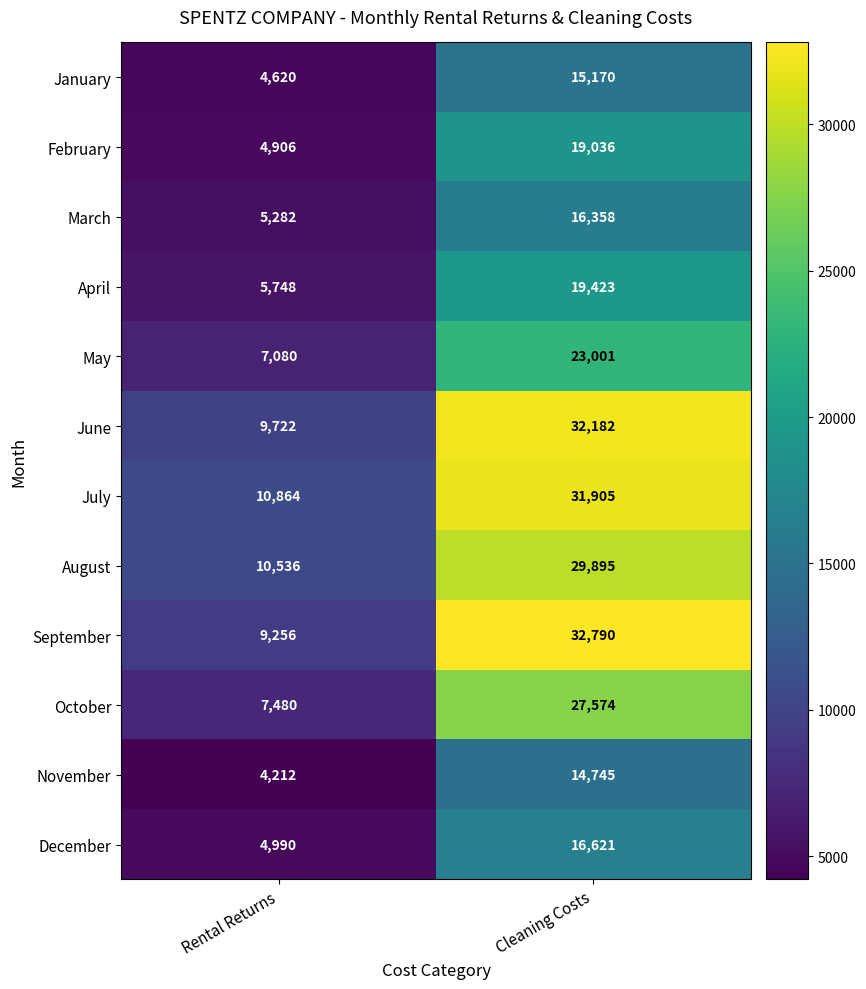

What is the total value across all series at Cleaning Costs?

278700